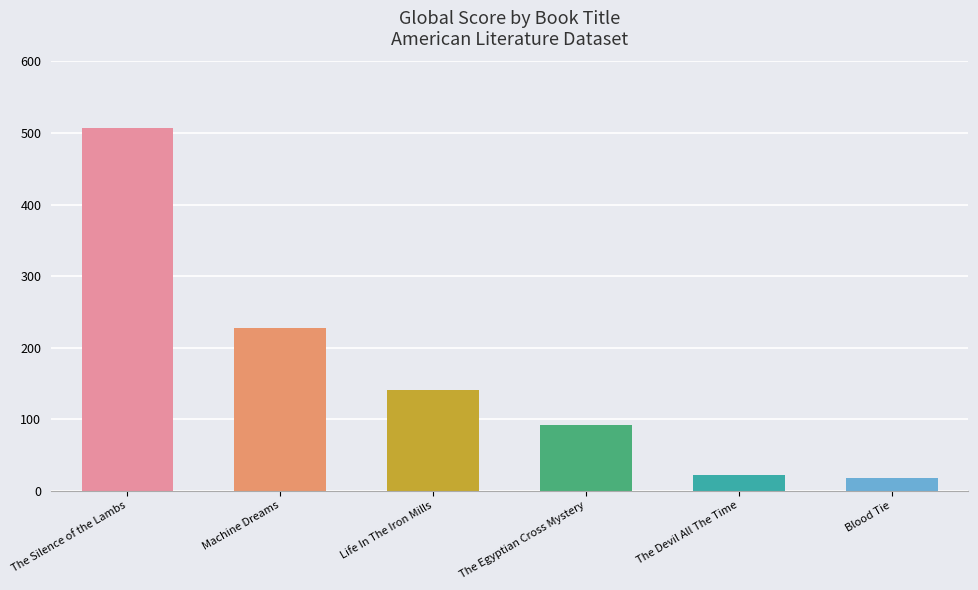

How many data points are less than 141?

3